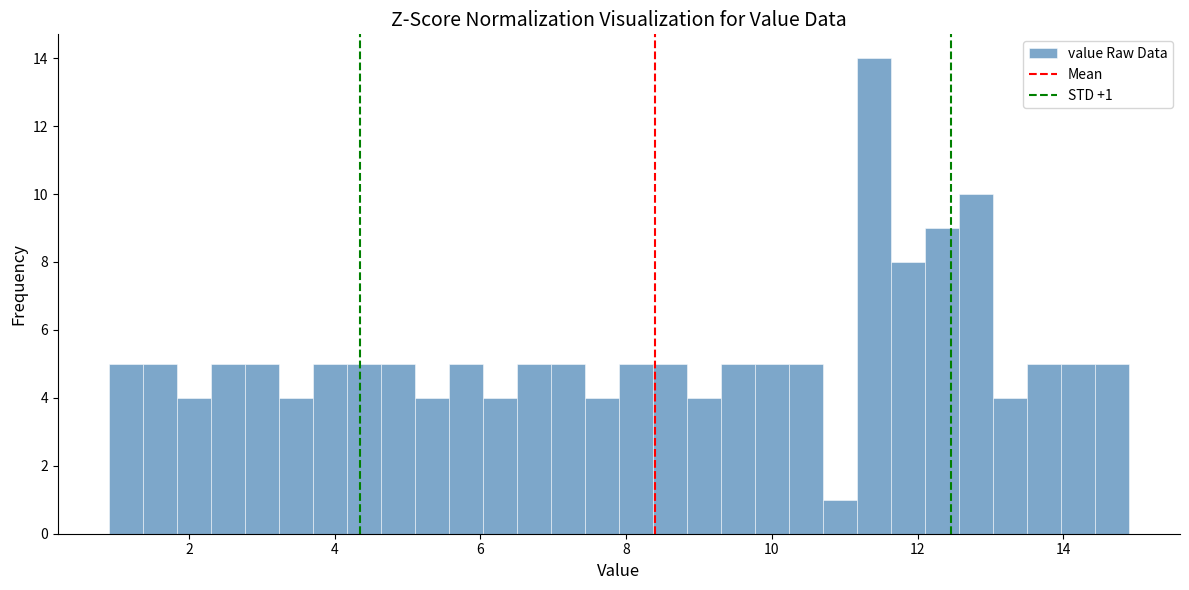

Around what value on the x-axis is the tallest bar? Give the approximate position of its centre, as read against the axis.

11.4